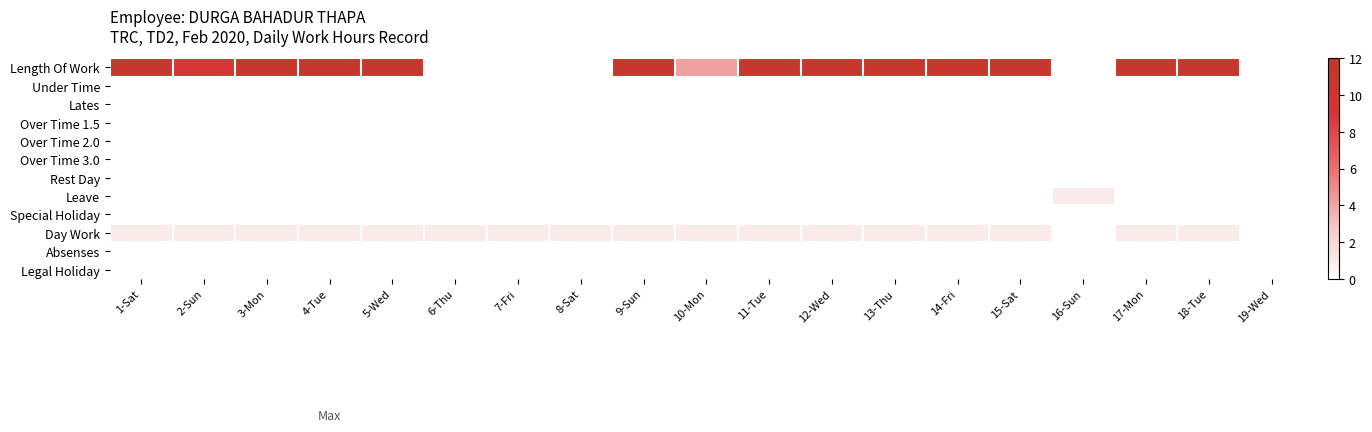

Reading left to right, extract all data points from this chart.

Length Of Work: 1-Sat=11.1	2-Sun=8.9	3-Mon=11.1	4-Tue=11.2	5-Wed=11.1	6-Thu=0.0	7-Fri=0.0	8-Sat=0.0	9-Sun=11.0	10-Mon=4.2	11-Tue=11.1	12-Wed=11.1	13-Thu=11.1	14-Fri=11.0	15-Sat=11.1	16-Sun=0.0	17-Mon=11.1	18-Tue=11.1	19-Wed=0.0
Under Time: 1-Sat=0.0	2-Sun=0.0	3-Mon=0.0	4-Tue=0.0	5-Wed=0.0	6-Thu=0.0	7-Fri=0.0	8-Sat=0.0	9-Sun=0.0	10-Mon=0.0	11-Tue=0.0	12-Wed=0.0	13-Thu=0.0	14-Fri=0.0	15-Sat=0.0	16-Sun=0.0	17-Mon=0.0	18-Tue=0.0	19-Wed=0.0
Lates: 1-Sat=0.0	2-Sun=0.0	3-Mon=0.0	4-Tue=0.0	5-Wed=0.0	6-Thu=0.0	7-Fri=0.0	8-Sat=0.0	9-Sun=0.0	10-Mon=0.0	11-Tue=0.0	12-Wed=0.0	13-Thu=0.0	14-Fri=0.0	15-Sat=0.0	16-Sun=0.0	17-Mon=0.0	18-Tue=0.0	19-Wed=0.0
Over Time 1.5: 1-Sat=0.0	2-Sun=0.0	3-Mon=0.0	4-Tue=0.0	5-Wed=0.0	6-Thu=0.0	7-Fri=0.0	8-Sat=0.0	9-Sun=0.0	10-Mon=0.0	11-Tue=0.0	12-Wed=0.0	13-Thu=0.0	14-Fri=0.0	15-Sat=0.0	16-Sun=0.0	17-Mon=0.0	18-Tue=0.0	19-Wed=0.0
Over Time 2.0: 1-Sat=0.0	2-Sun=0.0	3-Mon=0.0	4-Tue=0.0	5-Wed=0.0	6-Thu=0.0	7-Fri=0.0	8-Sat=0.0	9-Sun=0.0	10-Mon=0.0	11-Tue=0.0	12-Wed=0.0	13-Thu=0.0	14-Fri=0.0	15-Sat=0.0	16-Sun=0.0	17-Mon=0.0	18-Tue=0.0	19-Wed=0.0
Over Time 3.0: 1-Sat=0.0	2-Sun=0.0	3-Mon=0.0	4-Tue=0.0	5-Wed=0.0	6-Thu=0.0	7-Fri=0.0	8-Sat=0.0	9-Sun=0.0	10-Mon=0.0	11-Tue=0.0	12-Wed=0.0	13-Thu=0.0	14-Fri=0.0	15-Sat=0.0	16-Sun=0.0	17-Mon=0.0	18-Tue=0.0	19-Wed=0.0
Rest Day: 1-Sat=0.0	2-Sun=0.0	3-Mon=0.0	4-Tue=0.0	5-Wed=0.0	6-Thu=0.0	7-Fri=0.0	8-Sat=0.0	9-Sun=0.0	10-Mon=0.0	11-Tue=0.0	12-Wed=0.0	13-Thu=0.0	14-Fri=0.0	15-Sat=0.0	16-Sun=0.0	17-Mon=0.0	18-Tue=0.0	19-Wed=0.0
Leave: 1-Sat=0.0	2-Sun=0.0	3-Mon=0.0	4-Tue=0.0	5-Wed=0.0	6-Thu=0.0	7-Fri=0.0	8-Sat=0.0	9-Sun=0.0	10-Mon=0.0	11-Tue=0.0	12-Wed=0.0	13-Thu=0.0	14-Fri=0.0	15-Sat=0.0	16-Sun=1.0	17-Mon=0.0	18-Tue=0.0	19-Wed=0.0
Special Holiday: 1-Sat=0.0	2-Sun=0.0	3-Mon=0.0	4-Tue=0.0	5-Wed=0.0	6-Thu=0.0	7-Fri=0.0	8-Sat=0.0	9-Sun=0.0	10-Mon=0.0	11-Tue=0.0	12-Wed=0.0	13-Thu=0.0	14-Fri=0.0	15-Sat=0.0	16-Sun=0.0	17-Mon=0.0	18-Tue=0.0	19-Wed=0.0
Day Work: 1-Sat=1.0	2-Sun=1.0	3-Mon=1.0	4-Tue=1.0	5-Wed=1.0	6-Thu=1.0	7-Fri=1.0	8-Sat=1.0	9-Sun=1.0	10-Mon=1.0	11-Tue=1.0	12-Wed=1.0	13-Thu=1.0	14-Fri=1.0	15-Sat=1.0	16-Sun=0.0	17-Mon=1.0	18-Tue=1.0	19-Wed=0.0
Absenses: 1-Sat=0.0	2-Sun=0.0	3-Mon=0.0	4-Tue=0.0	5-Wed=0.0	6-Thu=0.0	7-Fri=0.0	8-Sat=0.0	9-Sun=0.0	10-Mon=0.0	11-Tue=0.0	12-Wed=0.0	13-Thu=0.0	14-Fri=0.0	15-Sat=0.0	16-Sun=0.0	17-Mon=0.0	18-Tue=0.0	19-Wed=0.0
Legal Holiday: 1-Sat=0.0	2-Sun=0.0	3-Mon=0.0	4-Tue=0.0	5-Wed=0.0	6-Thu=0.0	7-Fri=0.0	8-Sat=0.0	9-Sun=0.0	10-Mon=0.0	11-Tue=0.0	12-Wed=0.0	13-Thu=0.0	14-Fri=0.0	15-Sat=0.0	16-Sun=0.0	17-Mon=0.0	18-Tue=0.0	19-Wed=0.0